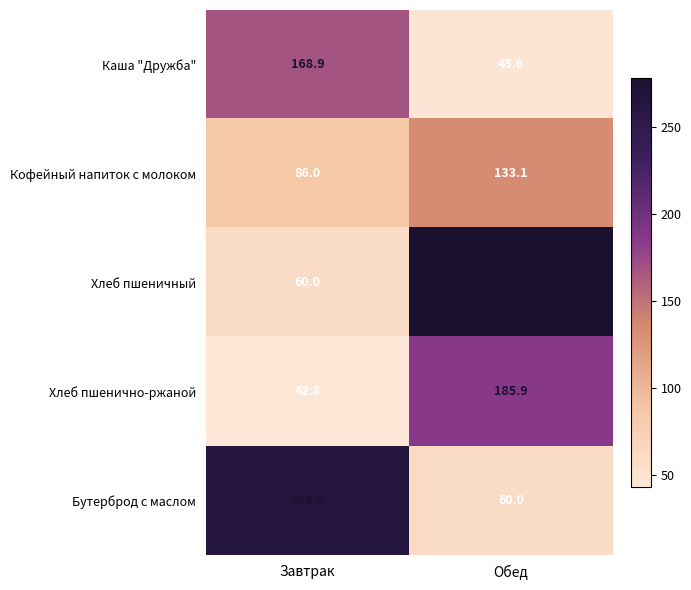

At which label is Хлеб пшенично-ржаной closest to 114?

Завтрак